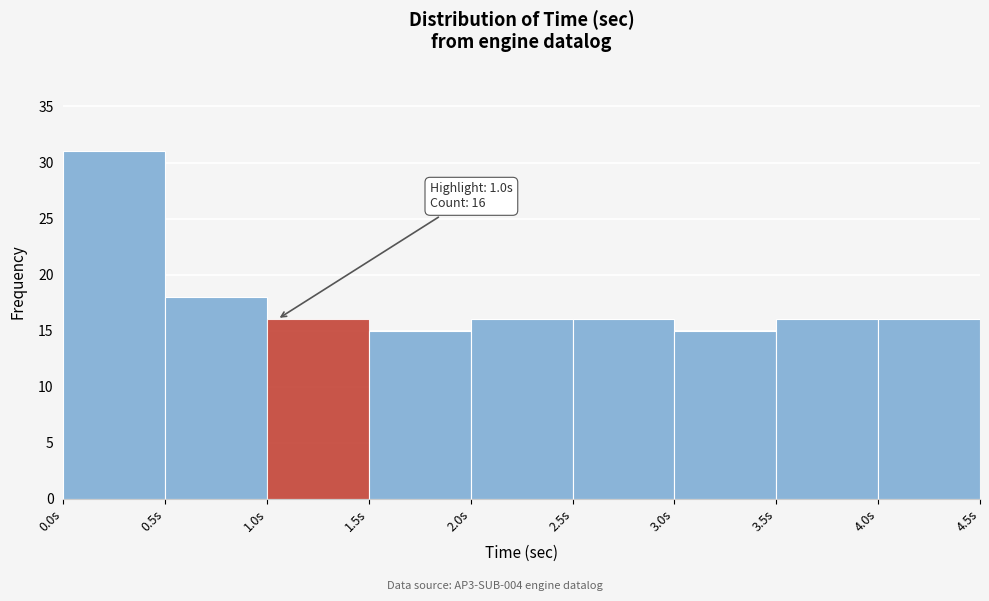

Which range on the x-axis has the tallest bar?

0.0 to 0.5